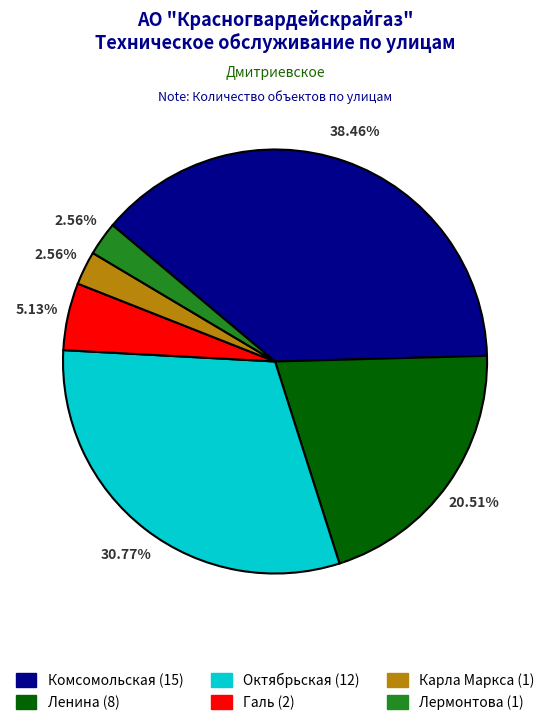

How many slices are in this pie chart?

6